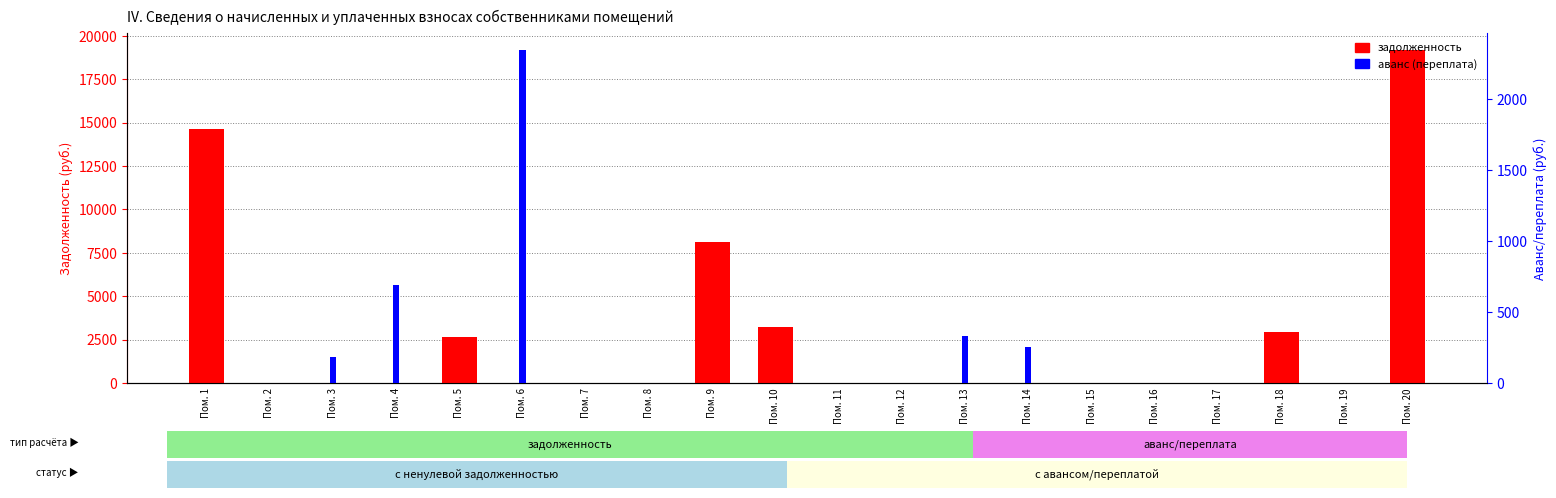

At which label does задолженность reach its peak?

Пом. 20